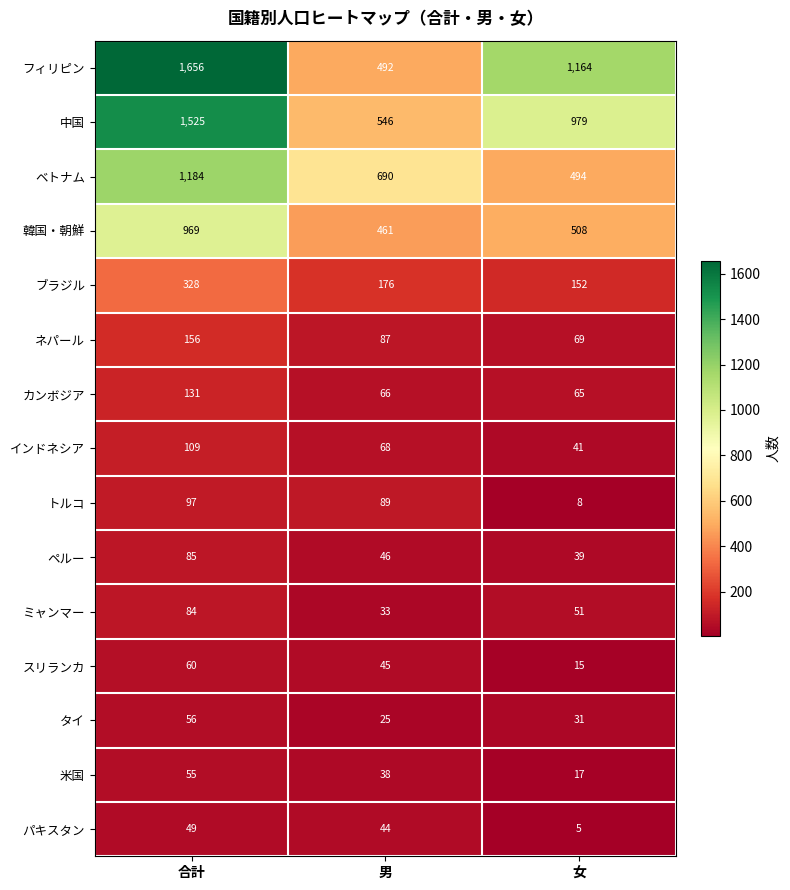

The ベトナム series shows 713 at 女. True or false?

False